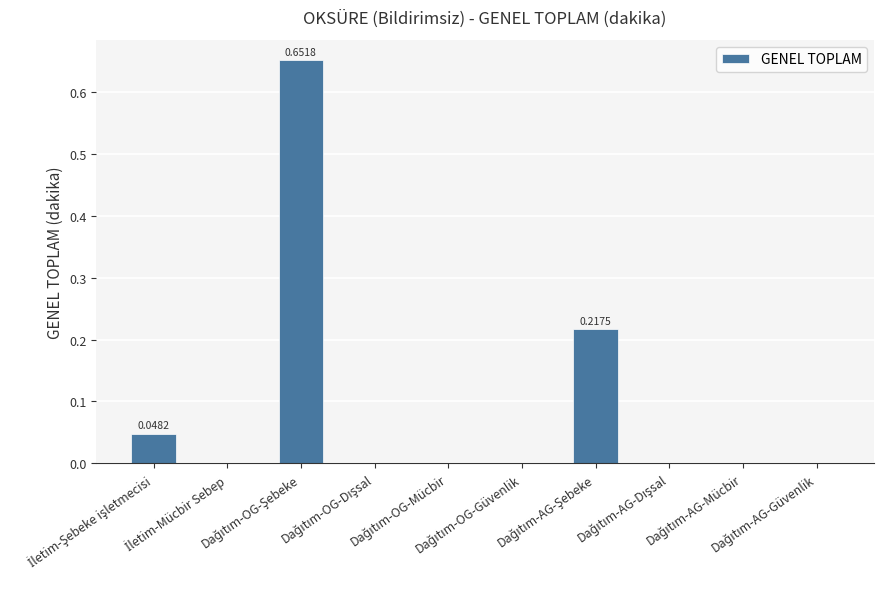

What is the sum of all values?

0.9